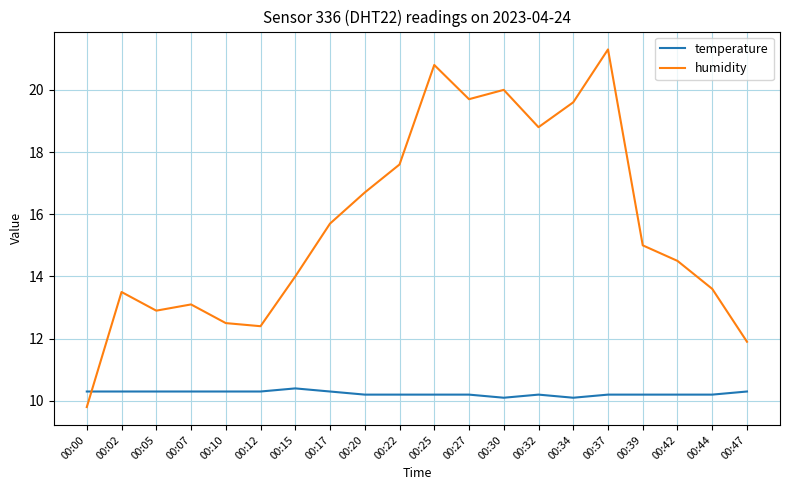

At 00:42, list the series in order from largest to smallest.

humidity, temperature